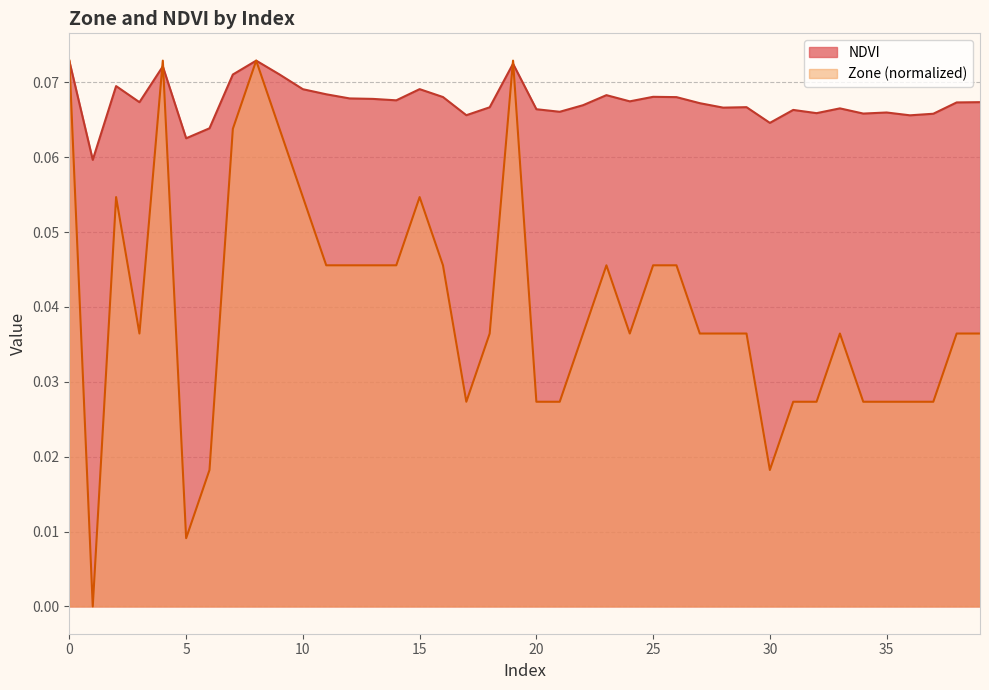

What value does the NDVI series have at 15?

0.1